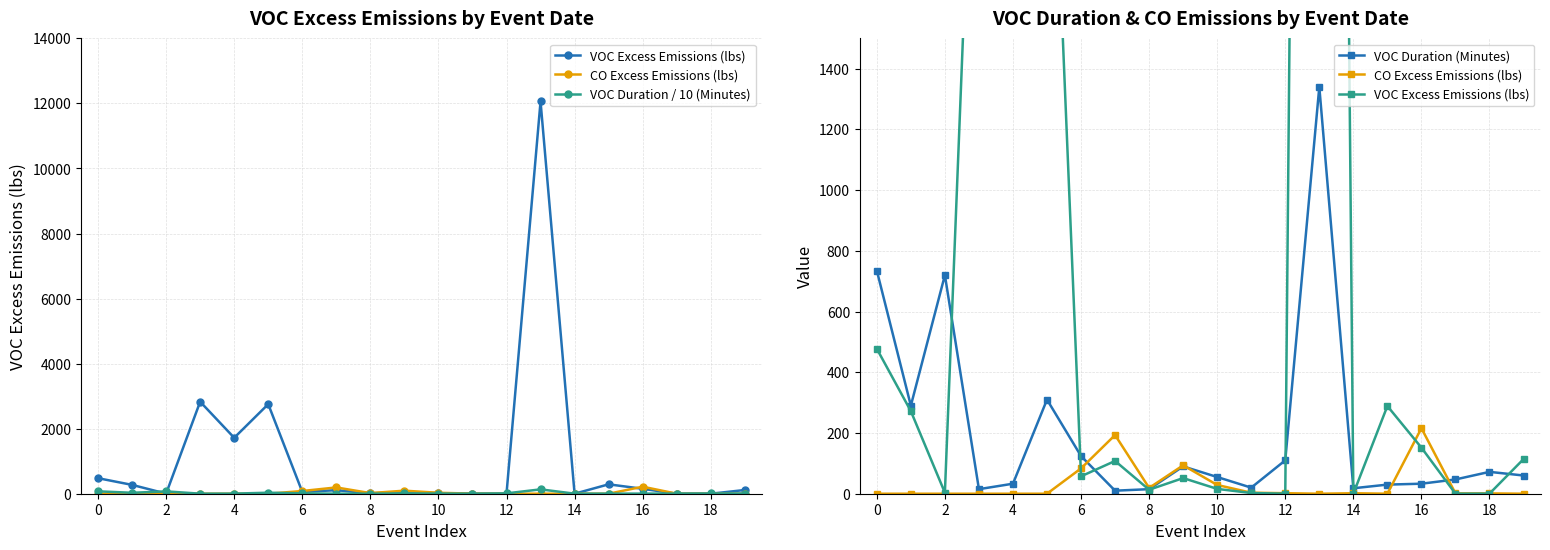

At how many categories does at least one series exceed 10263?

1